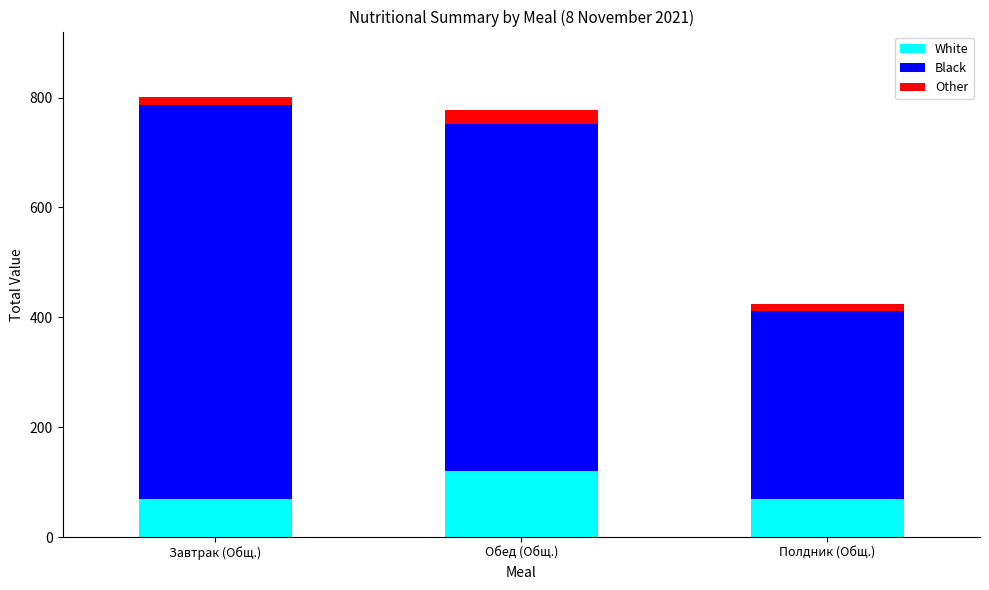

Reading left to right, what are the values for White?

70.0	120.0	70.0